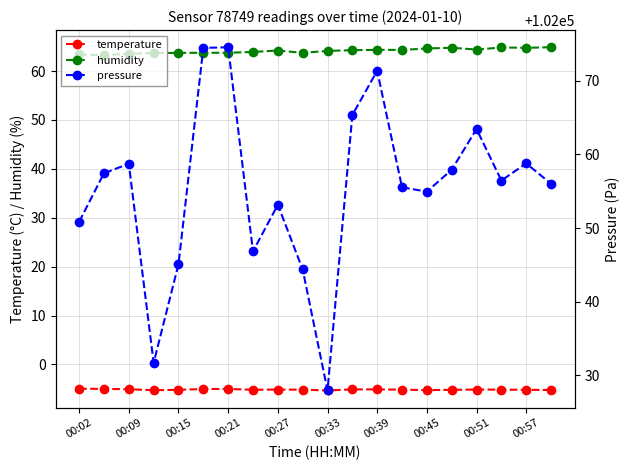

What is the sum of all pressure values?

2041104.9